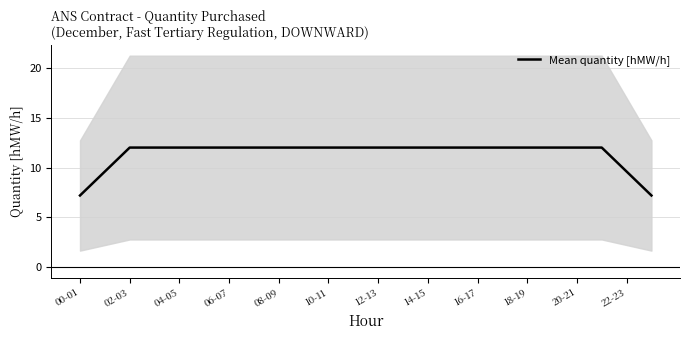

Is it true that the value at 19 is 12.0?

True